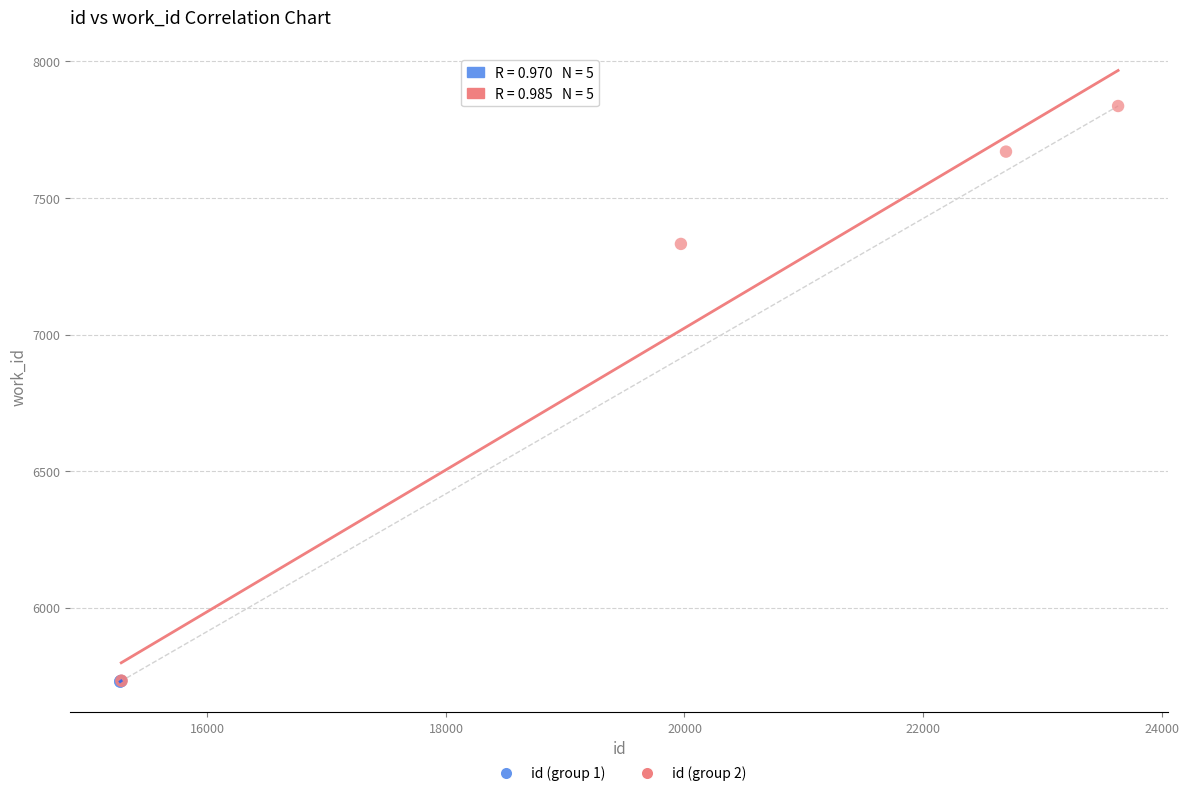

Which series has the largest Y range (max minus min)?

id (group 2)